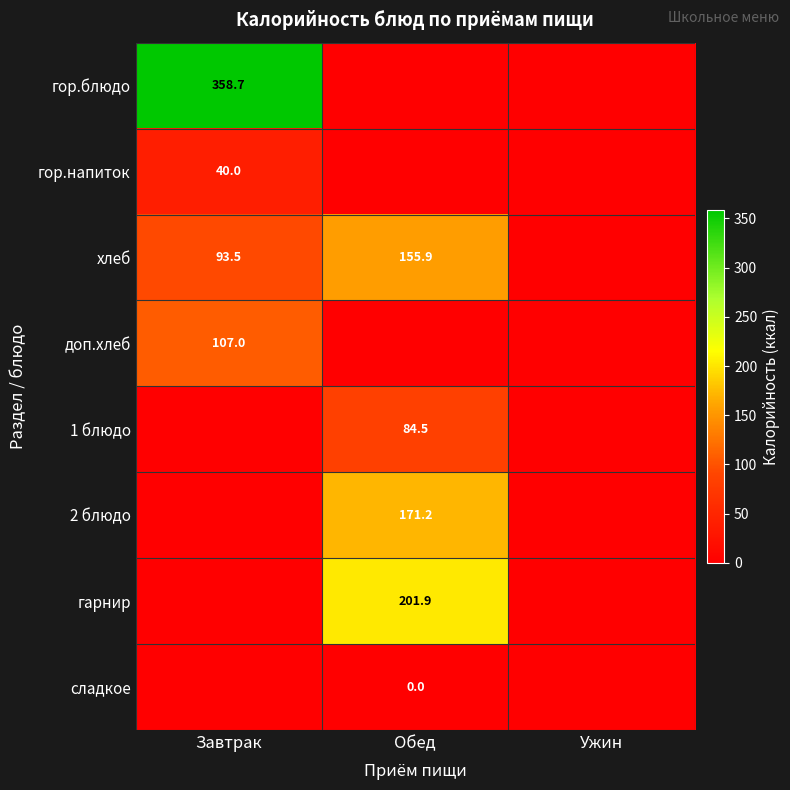

The value of доп.хлеб at Завтрак is 73.2. True or false?

False